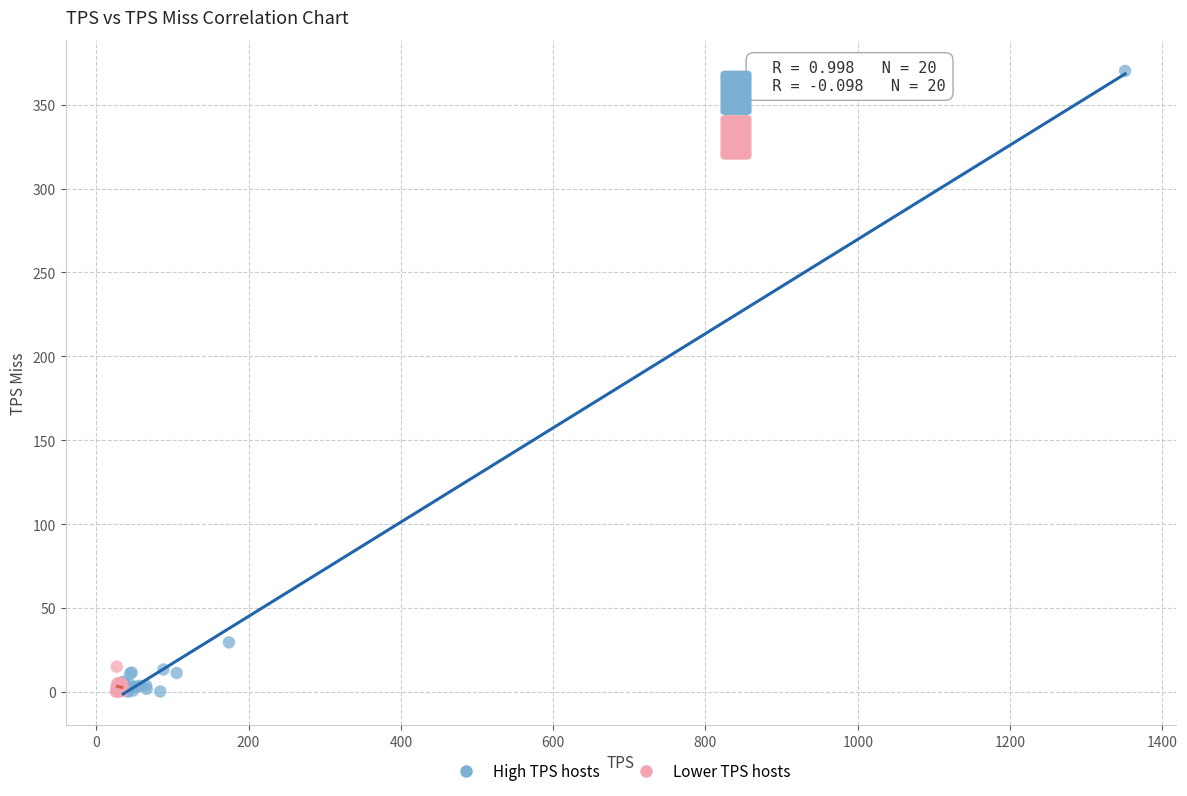

Which series has the widest spread of Y values?

High TPS hosts